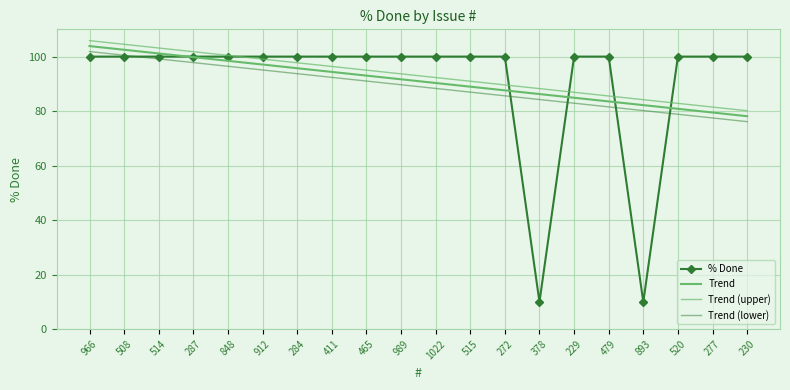

What is the label of the 9th point from the right?

515